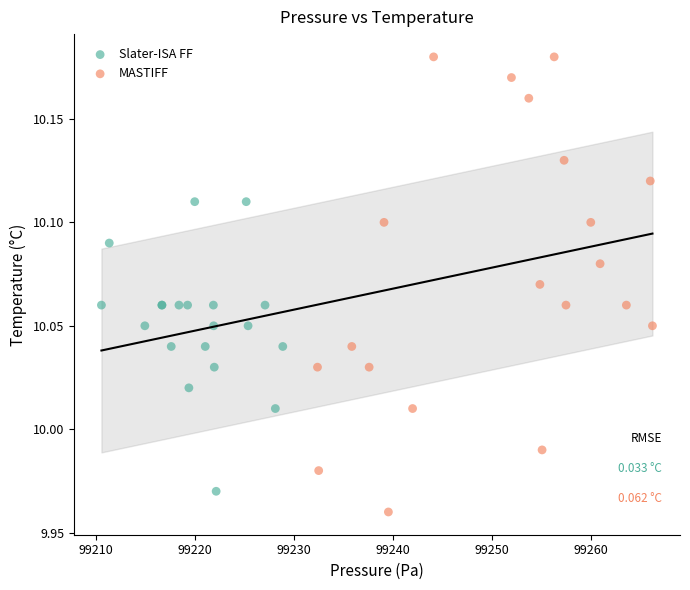

What are all the series names shown in the legend?

Slater-ISA FF, MASTIFF